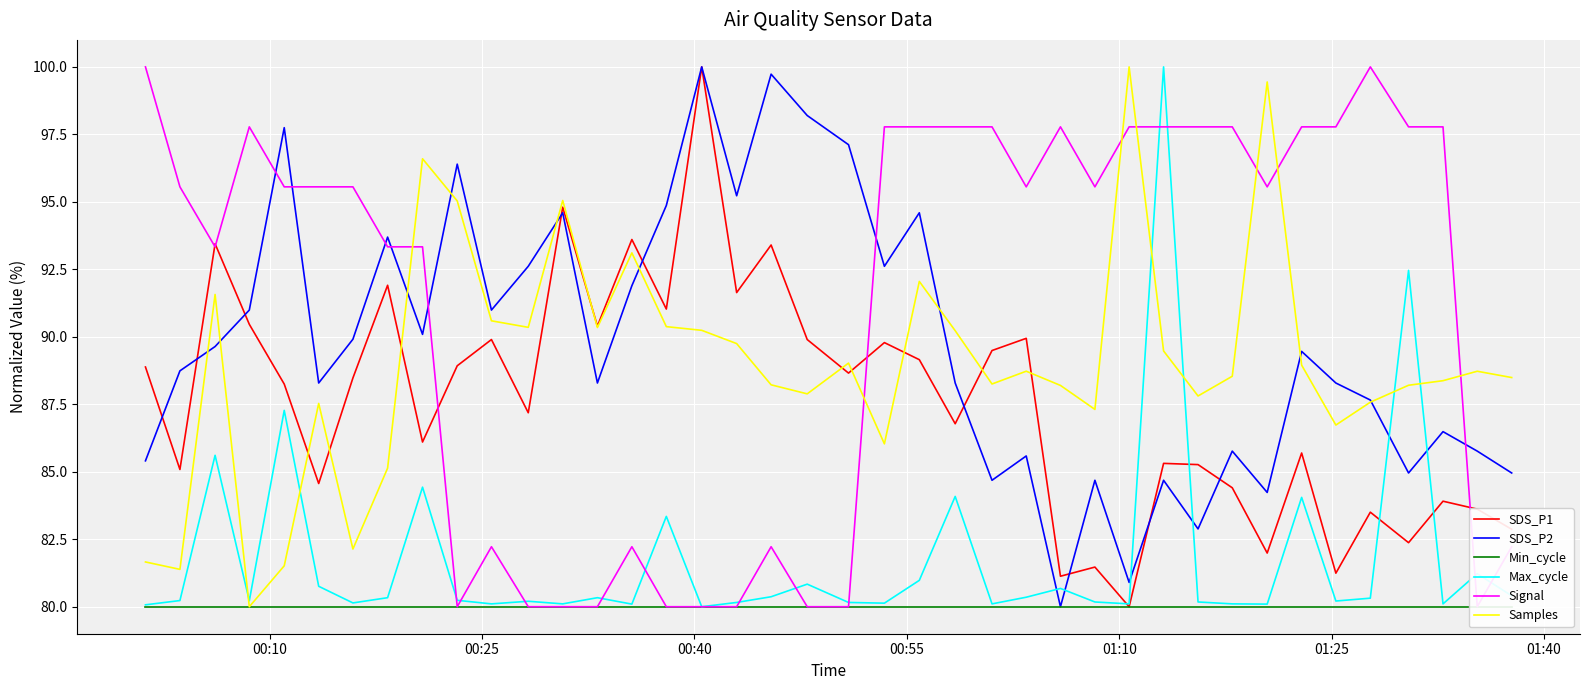

Is this an area chart (filled region under the line)?

No